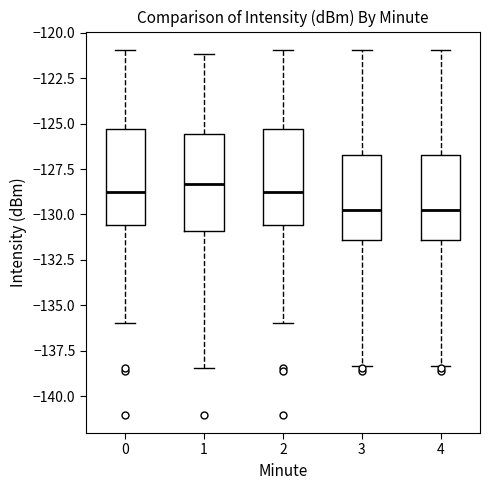

Reading left to right, transcribe this box plot: for each box, give where its median line is, the range the box spans, and where its two whiskers end, as read against the y-axis. The values are not printed on the chart, so give them approximately, as read against the axis.

0: median -129.0, box -130.5 to -125.5, whiskers -136.0 to -121.0
1: median -128.5, box -131.0 to -125.5, whiskers -138.5 to -121.0
2: median -129.0, box -130.5 to -125.5, whiskers -136.0 to -121.0
3: median -129.5, box -131.5 to -126.5, whiskers -138.5 to -121.0
4: median -129.5, box -131.5 to -126.5, whiskers -138.5 to -121.0